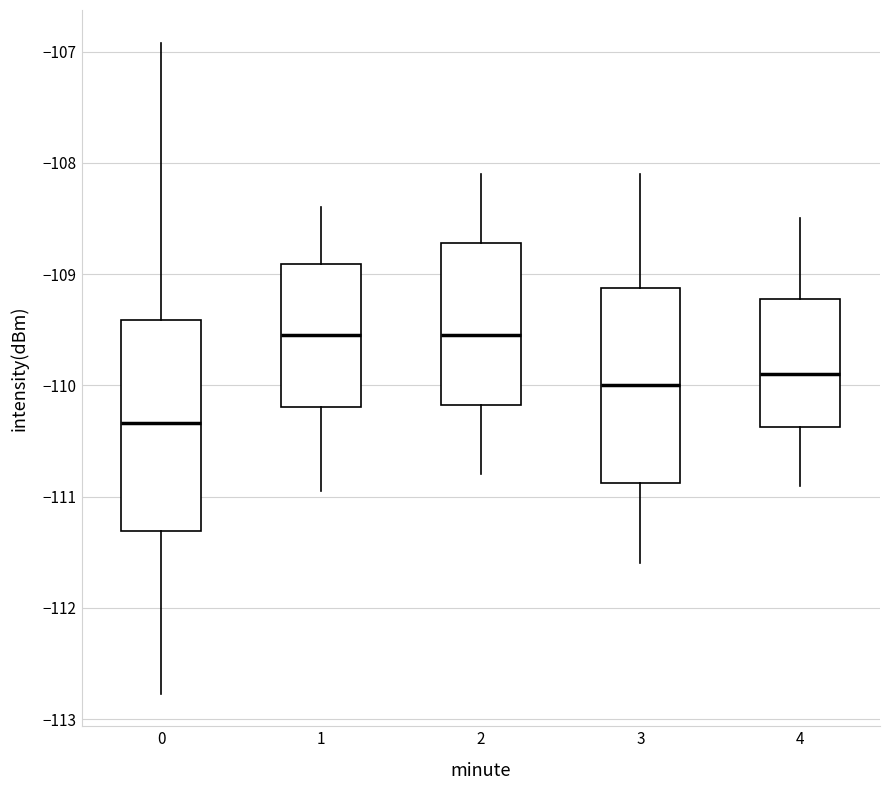

Which box is the tallest, from its lower edge to its upper edge?

0